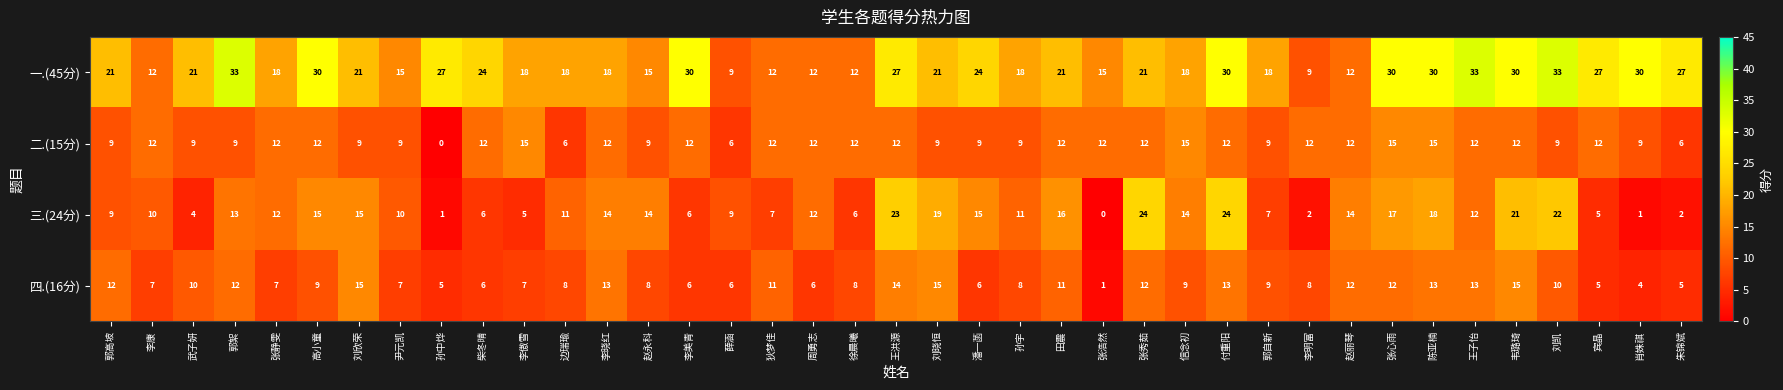

Is the value of 四.(16分) at 赵永科 greater than the value of 二.(15分) at 陈亚楠?

No